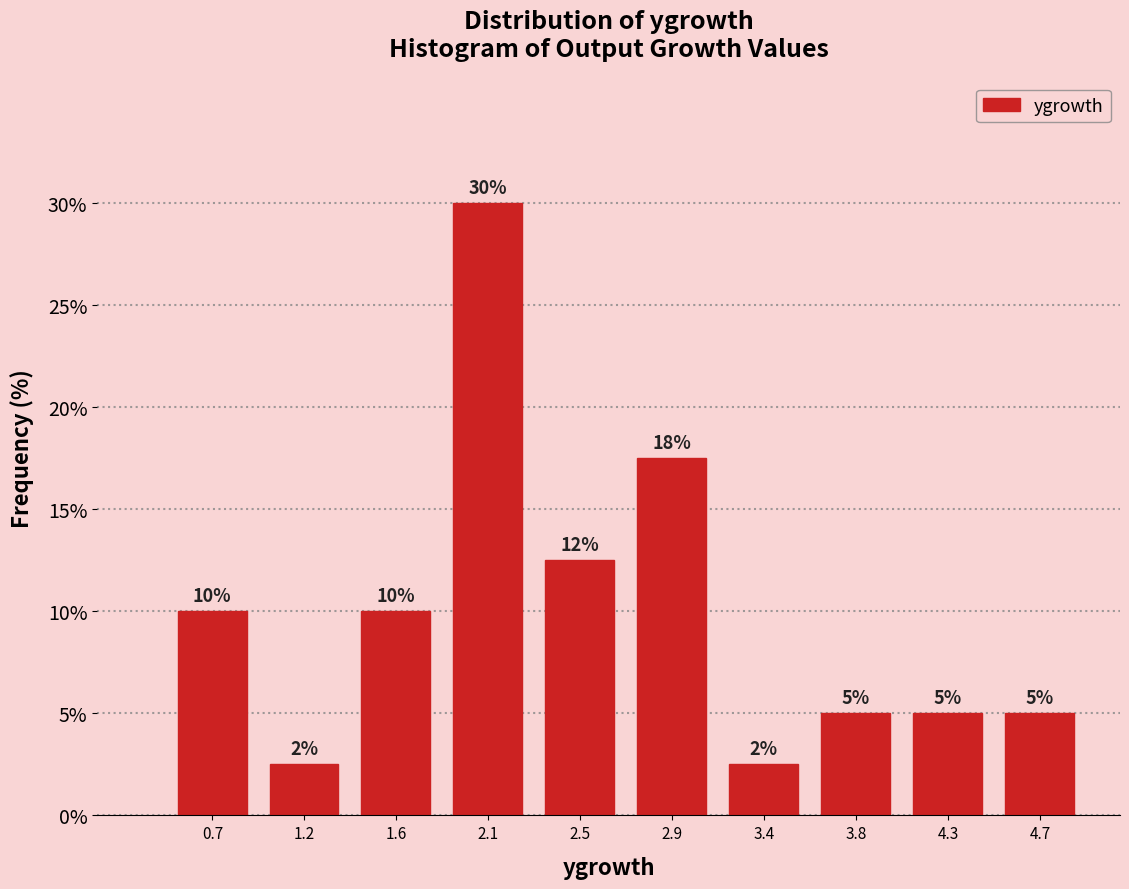

Over which range of the x-axis is the bar tallest?

1.85 to 2.30